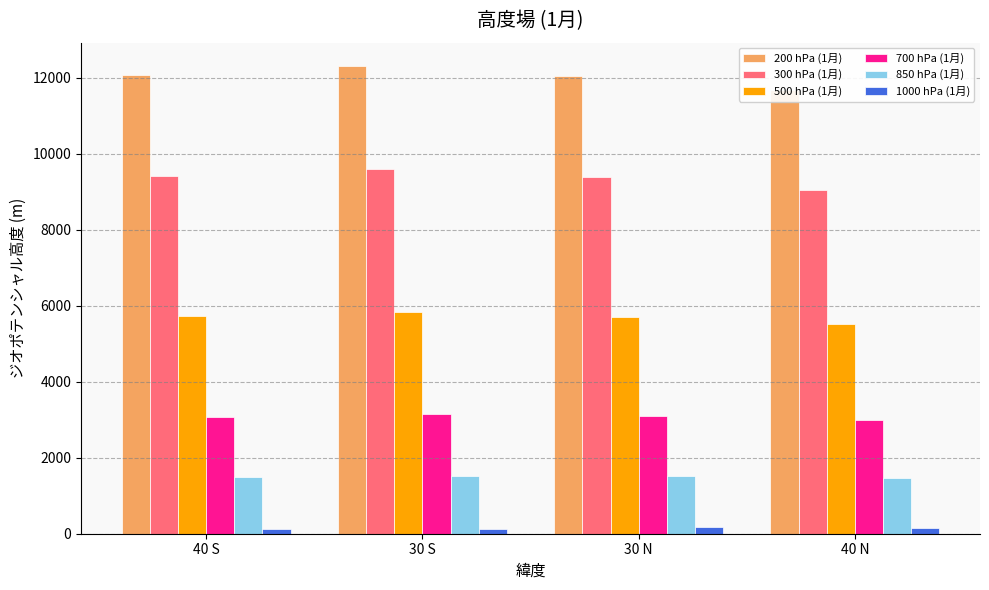

What is the difference between the maximum and minimum values in the 700 hPa (1月) series?

158